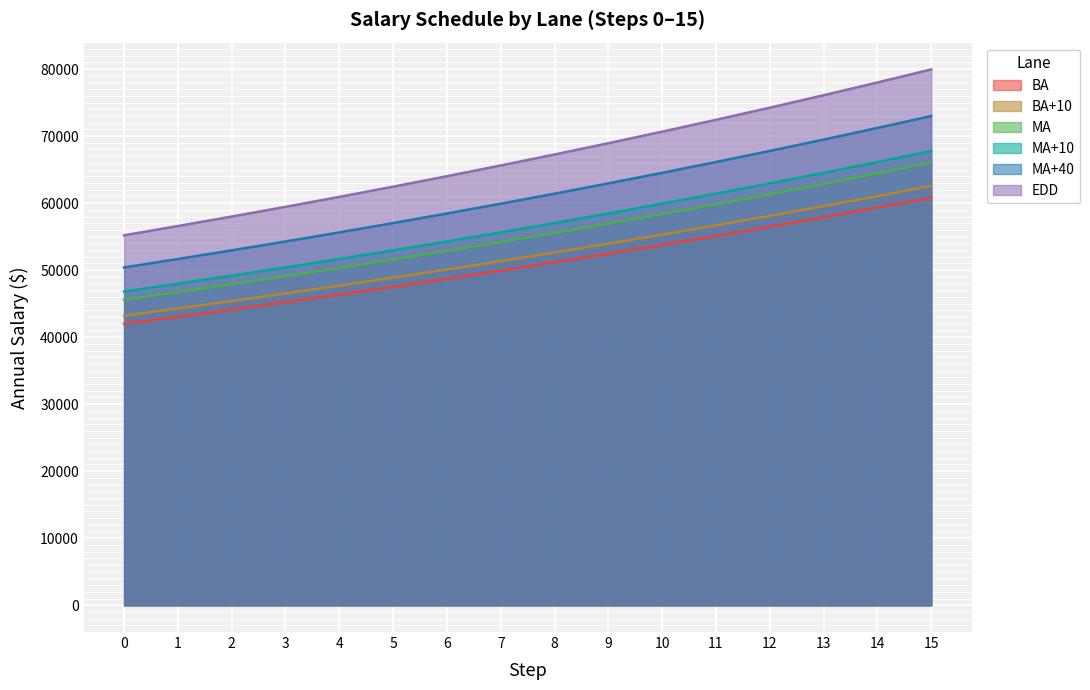

What is the maximum value for BA?

60829